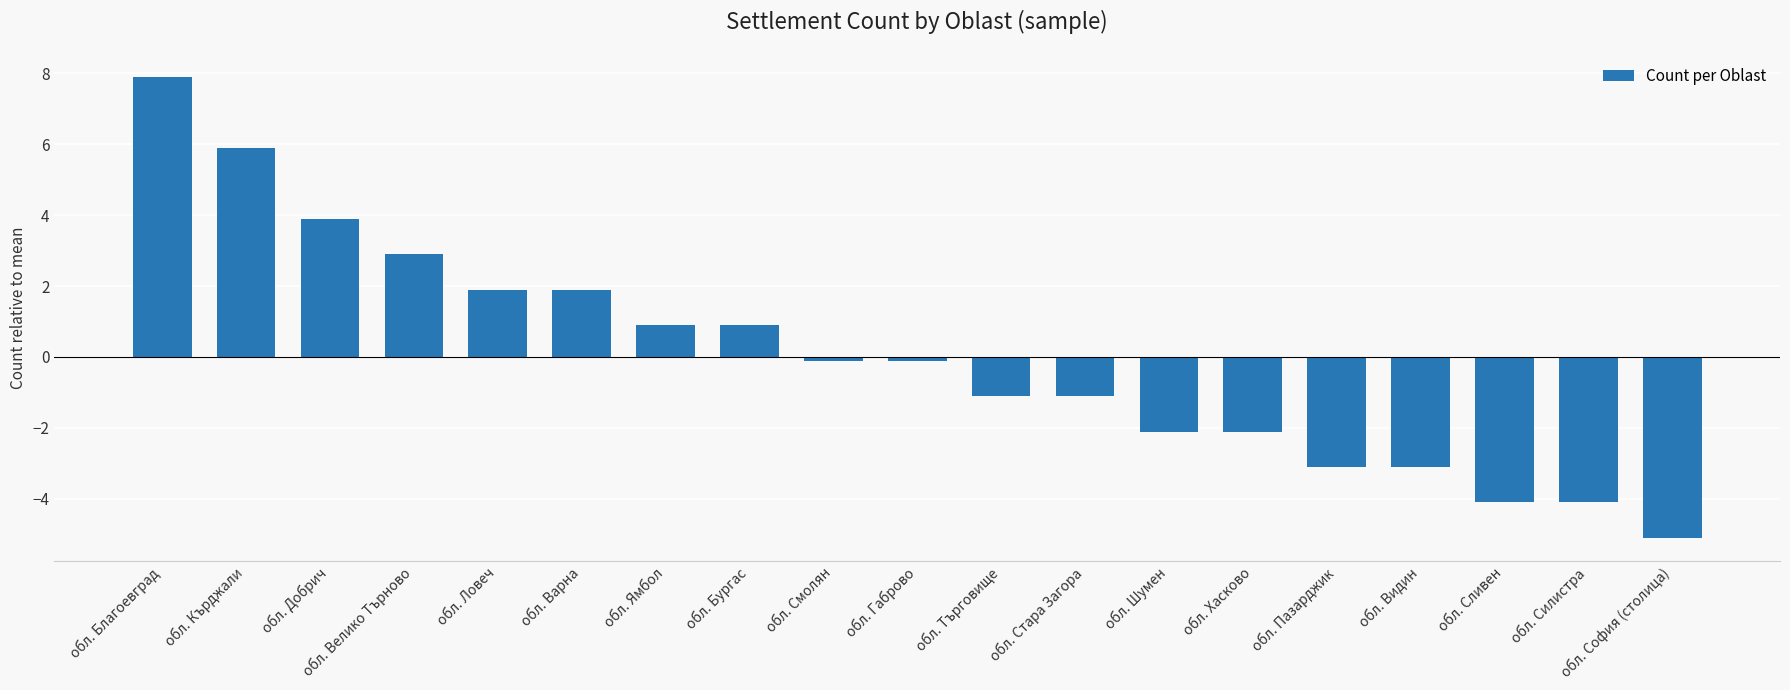

What is the change in value from обл. Велико Търново to обл. София (столица)?

-8.0